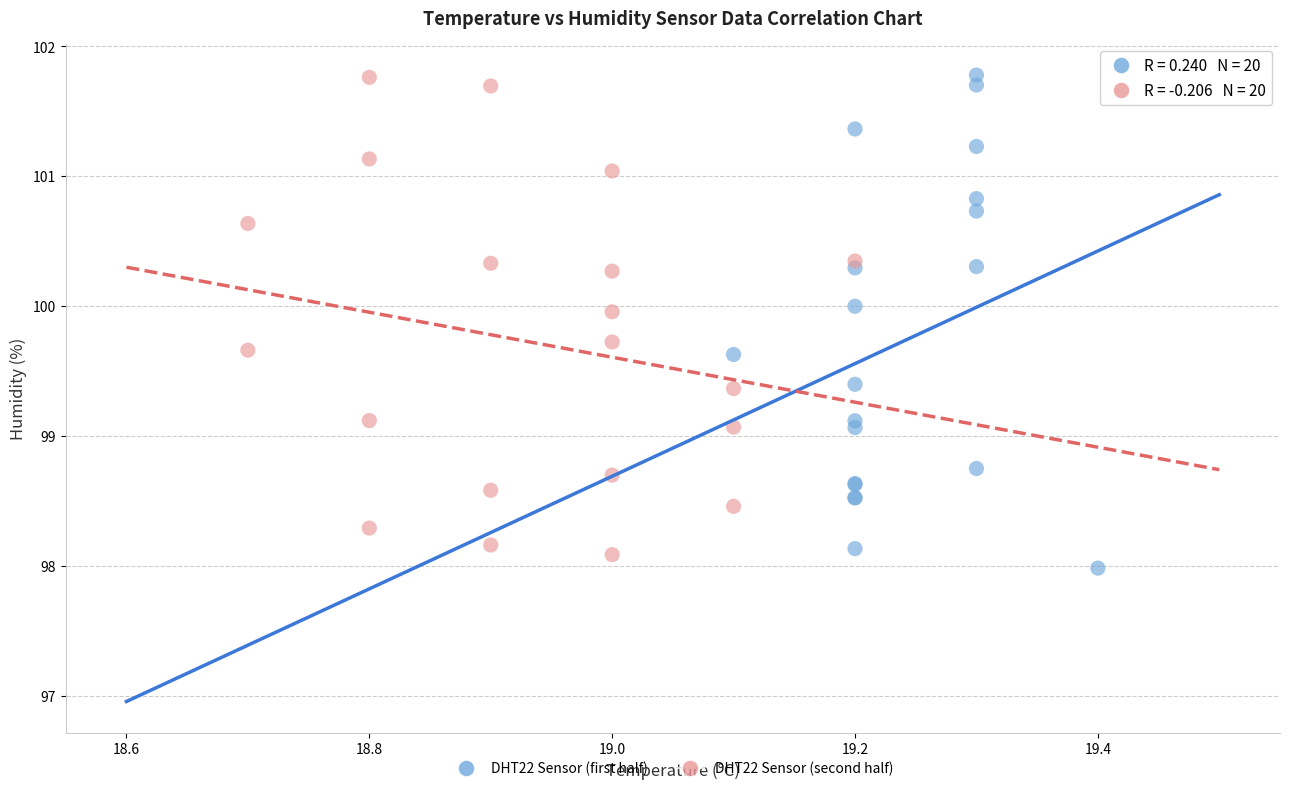

What are all the series names shown in the legend?

DHT22 Sensor (first half), DHT22 Sensor (second half)